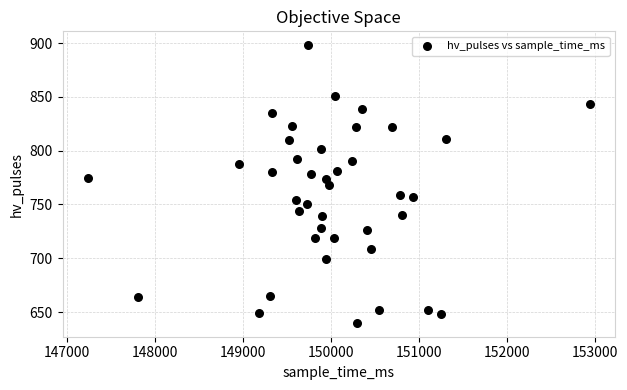

What is the range of Y values (max minus min)?

258